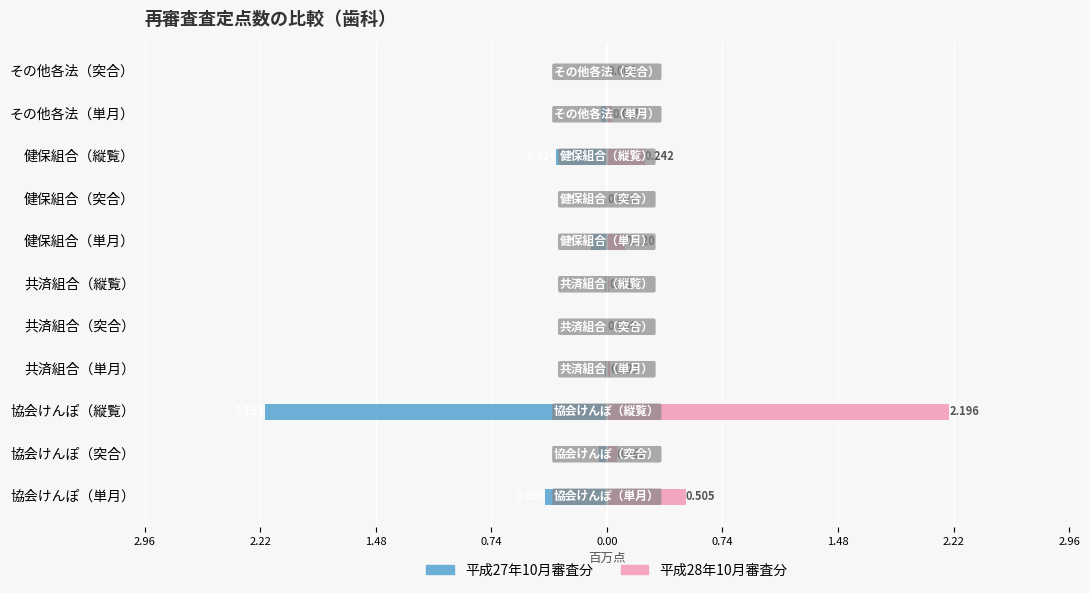

The value of 平成28年10月審査分 at 共済組合（単月） is 0.0. True or false?

True